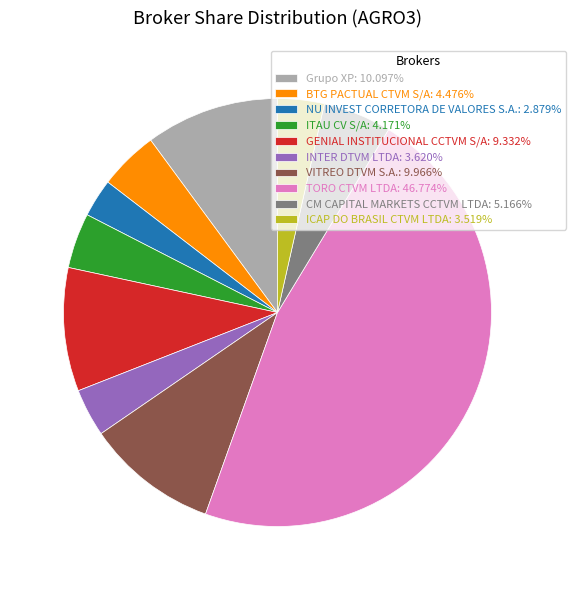

Count the number of slices in the pie.

10